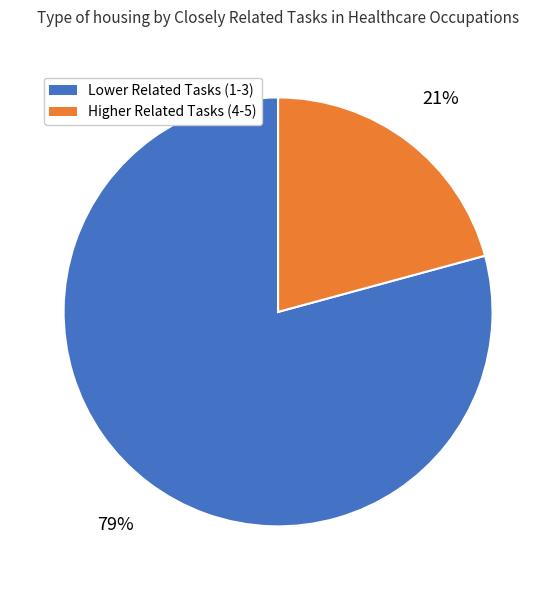

To the nearest percent, what is the difference between the largest and smallest slice percentages?

58%